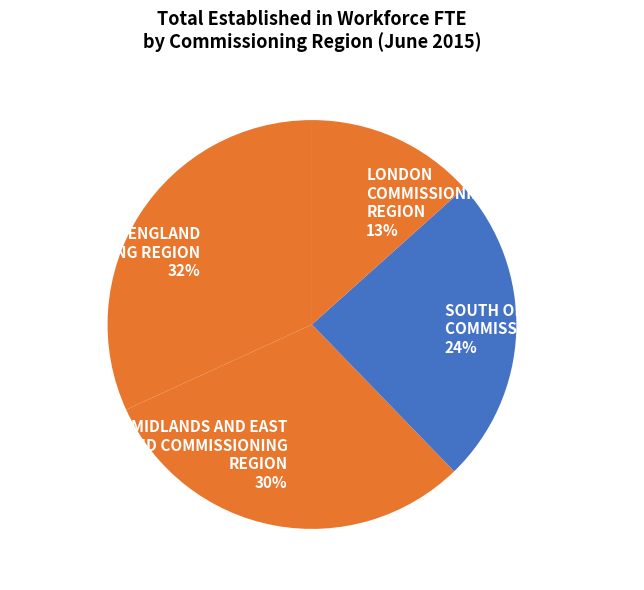

Is there any slice that represents more than half of the pie?

No